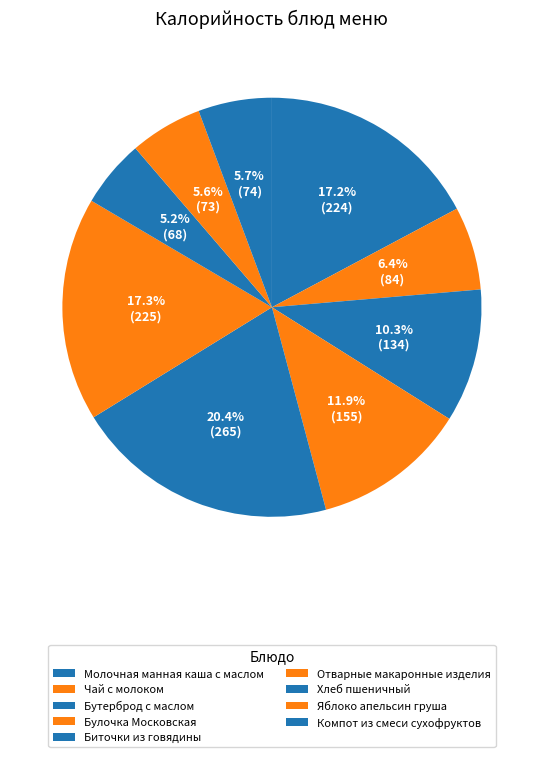

Does Булочка Московская account for over 50% of the chart?

No